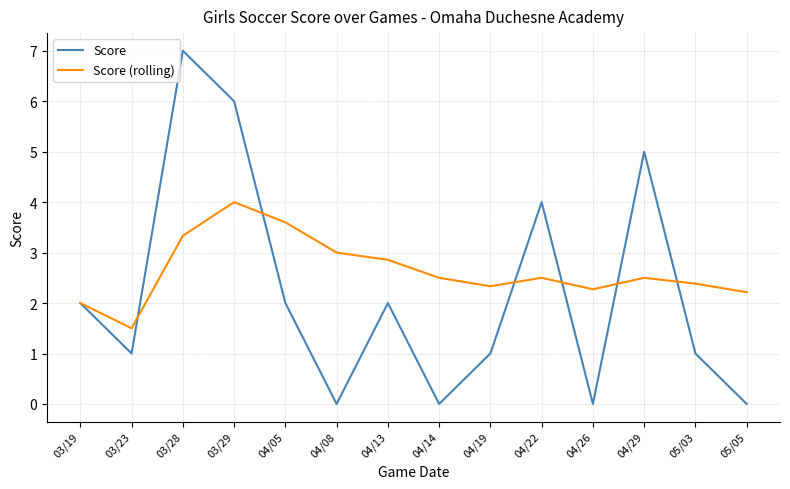

Rank the series by their maximum value, from highest to lowest.

Score, Score (rolling)